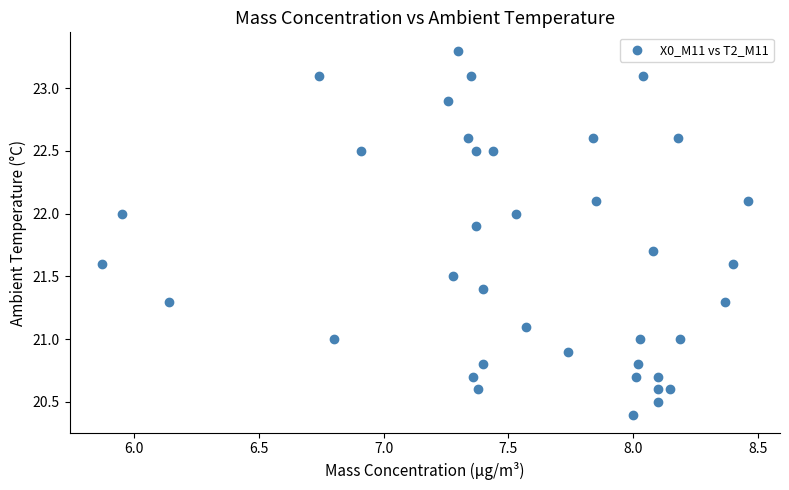

What is the range of Y values (max minus min)?

2.9